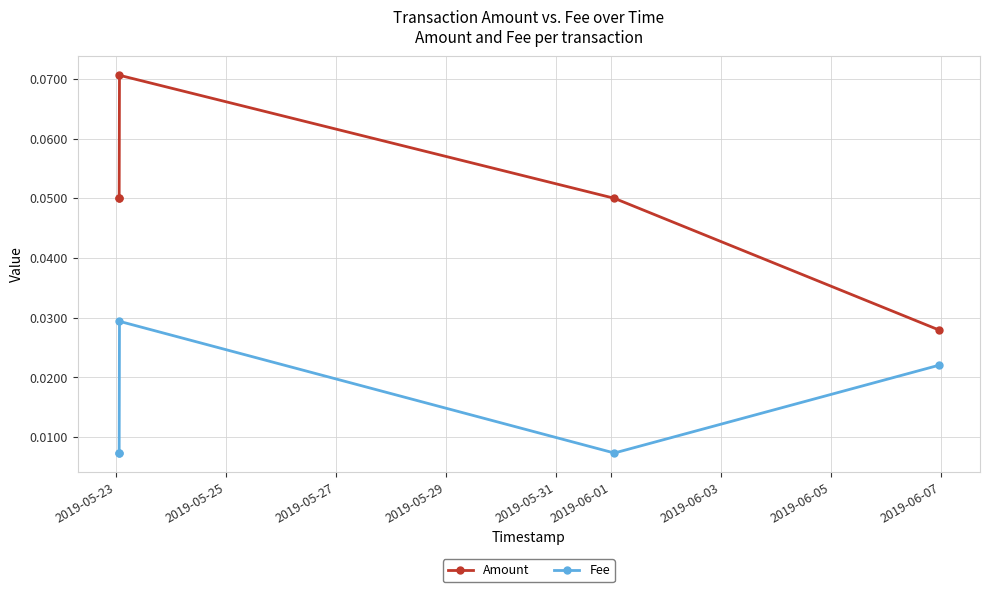

True or false: Amount has more than 2 points higher than both neighbors.

False